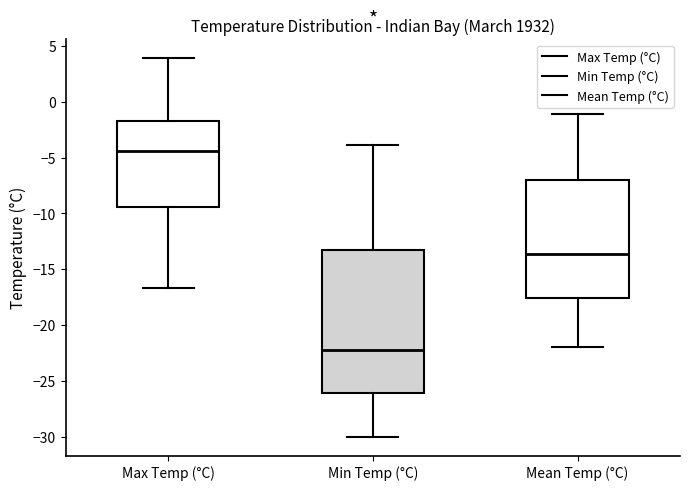

Where is the lower edge of the box for Max Temp (°C) on the y-axis? The values are not printed on the chart, so give them approximately, as read against the axis.

-9.5